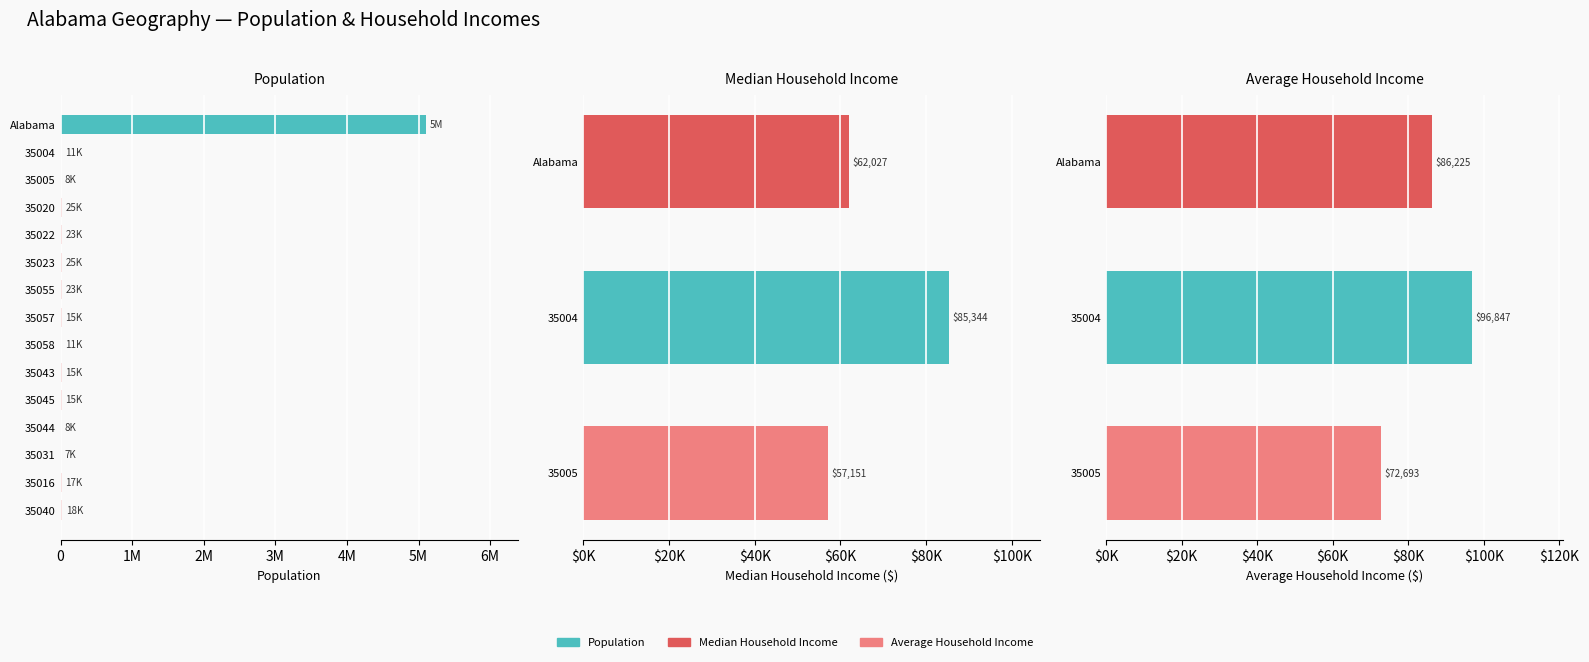

Which series has the widest spread of values?

Population